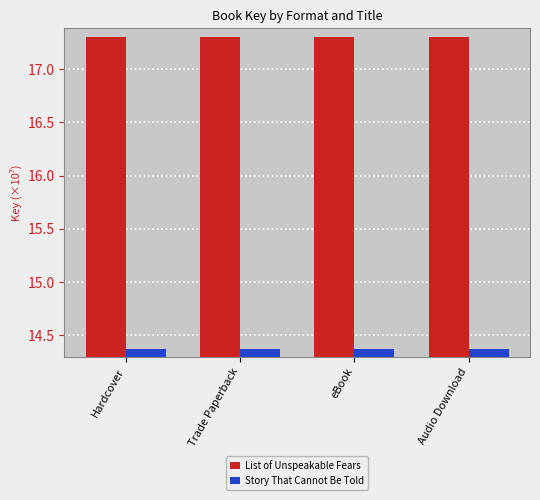

At Hardcover, list the series in order from smallest to largest.

Story That Cannot Be Told, List of Unspeakable Fears